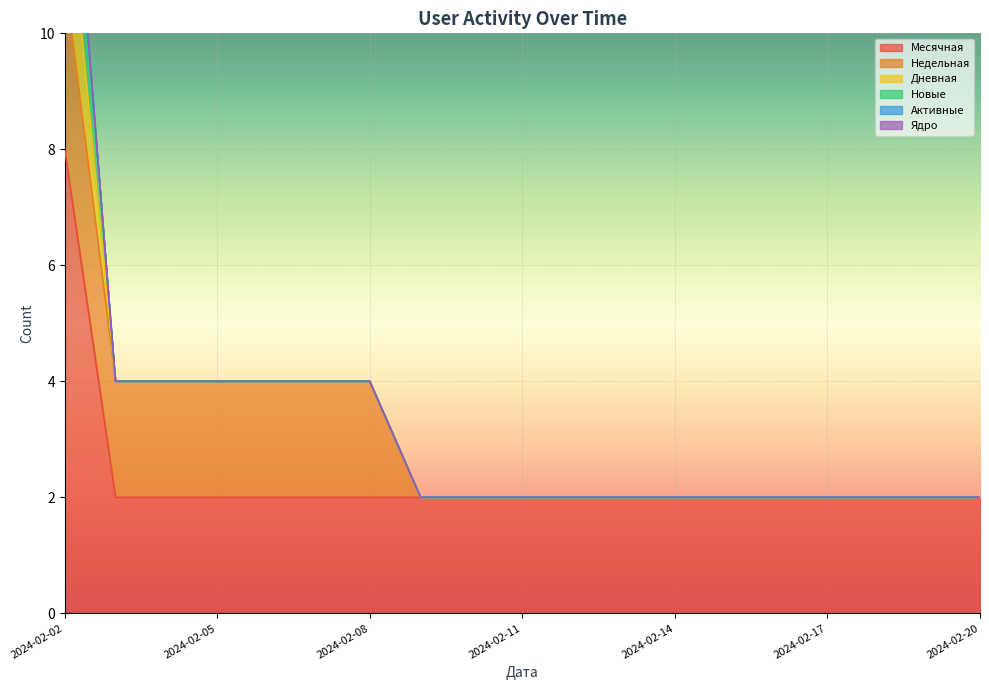

Is it true that Недельная equals 0 at 2024-02-19?

True